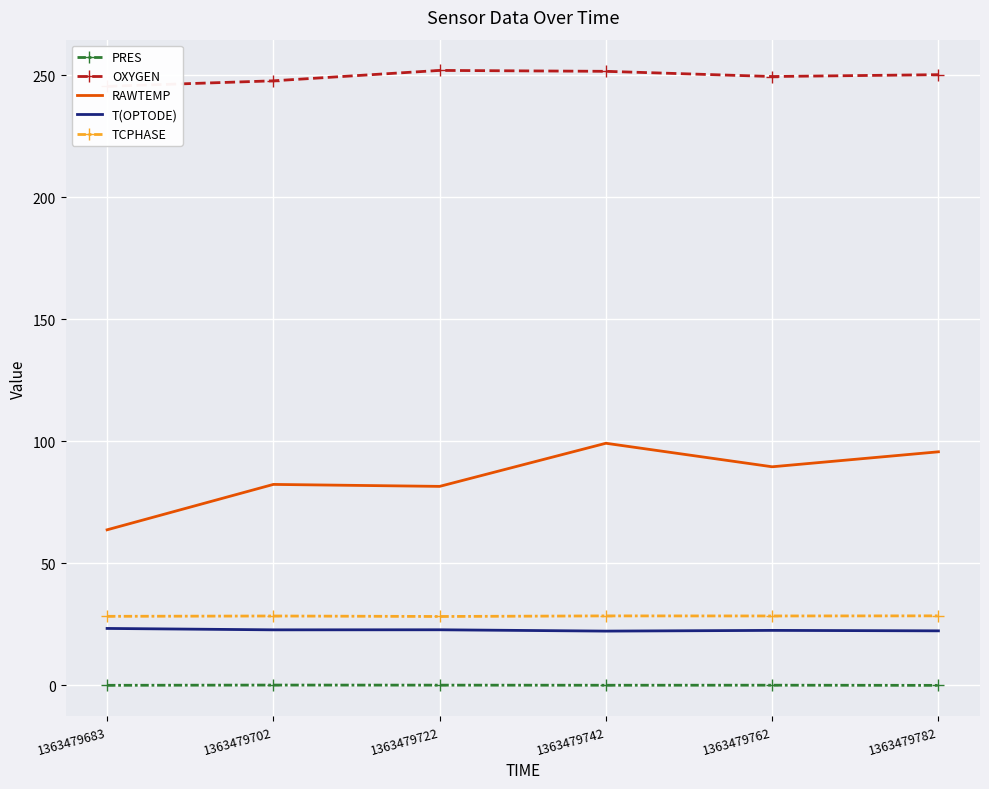

What is the value of the TCPHASE point at the 4th from the left?

28.3